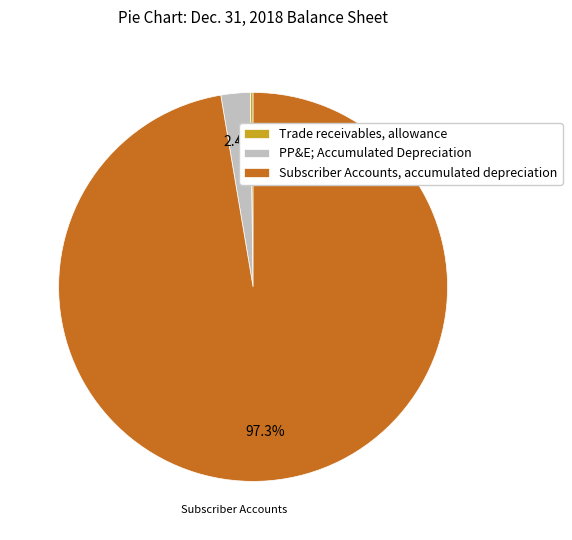

Is the sum of Subscriber Accounts, accumulated depreciation and PP&E; Accumulated Depreciation greater than half?

Yes